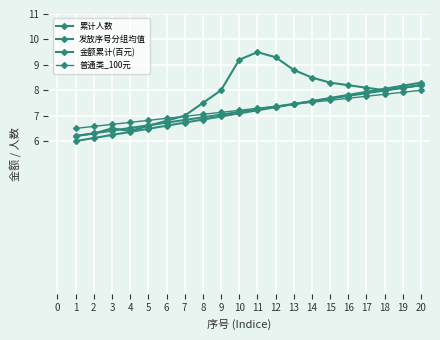

In 发放序号分组均值, how many points are lower than both neighbors (excluding endpoints)?

2